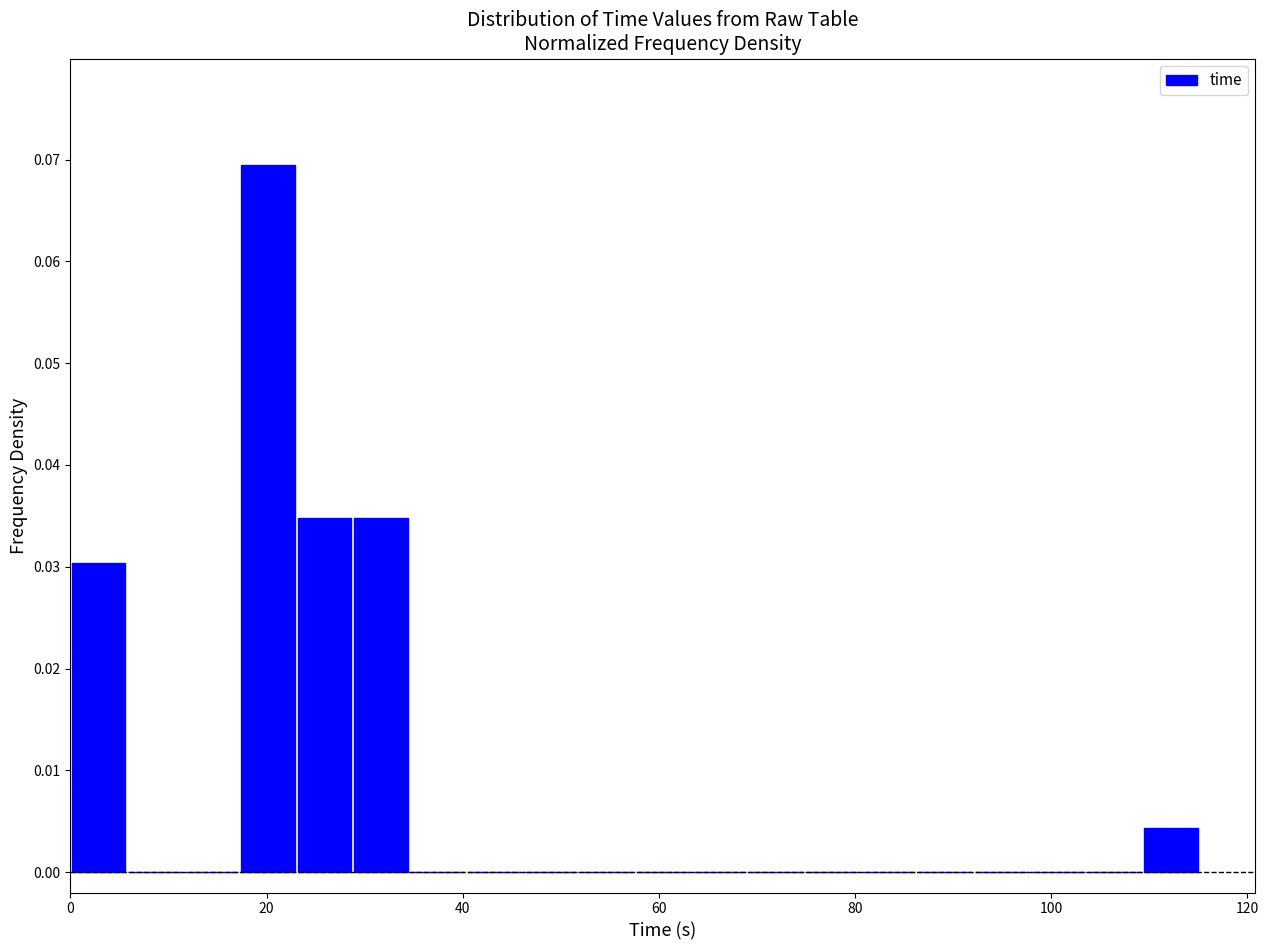

Read against the x-axis, roughly where is the centre of the tallest bar?

20